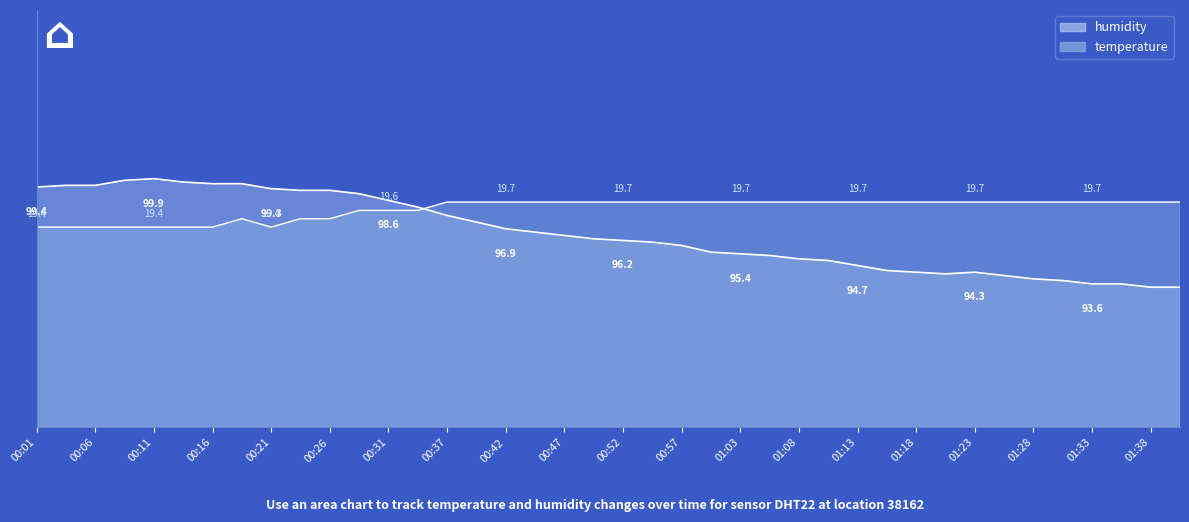

True or false: the data has more than 2 interior local peaks.

False